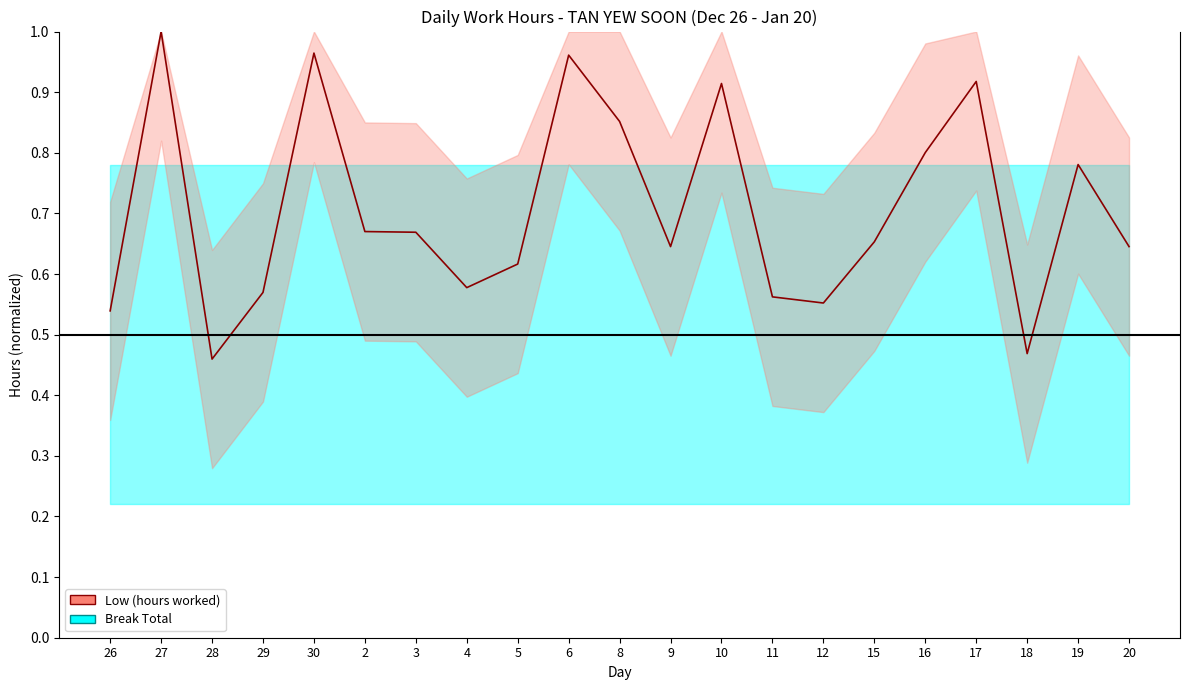

What are all the series names shown in the legend?

Low (hours worked), Break Total